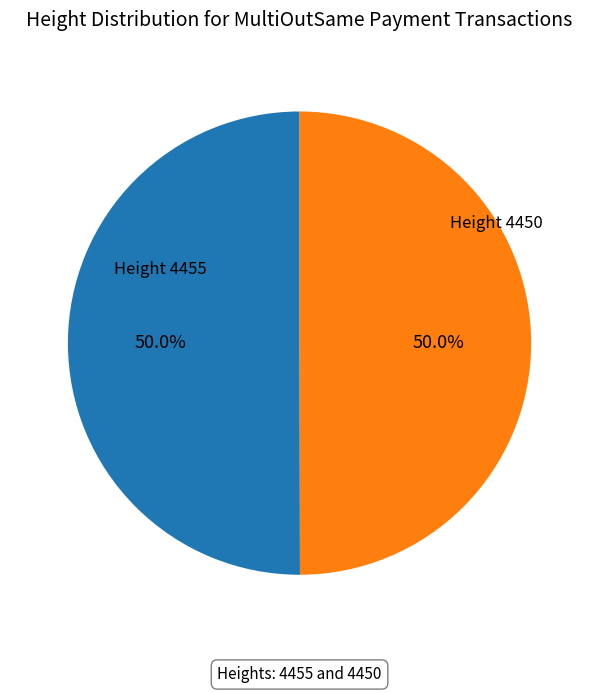

Count the number of slices in the pie.

2